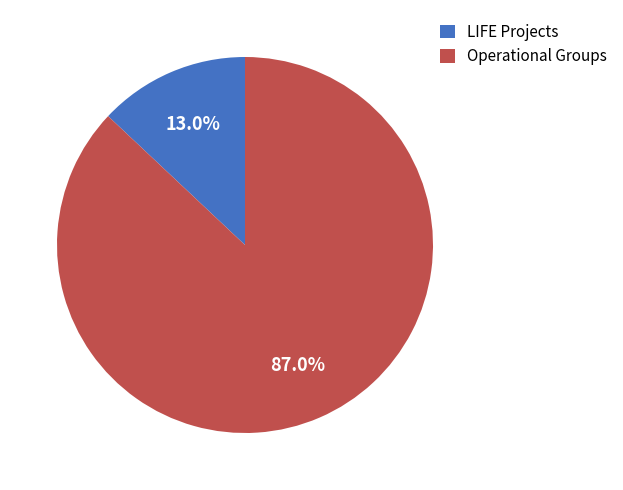

How many slices are in this pie chart?

2